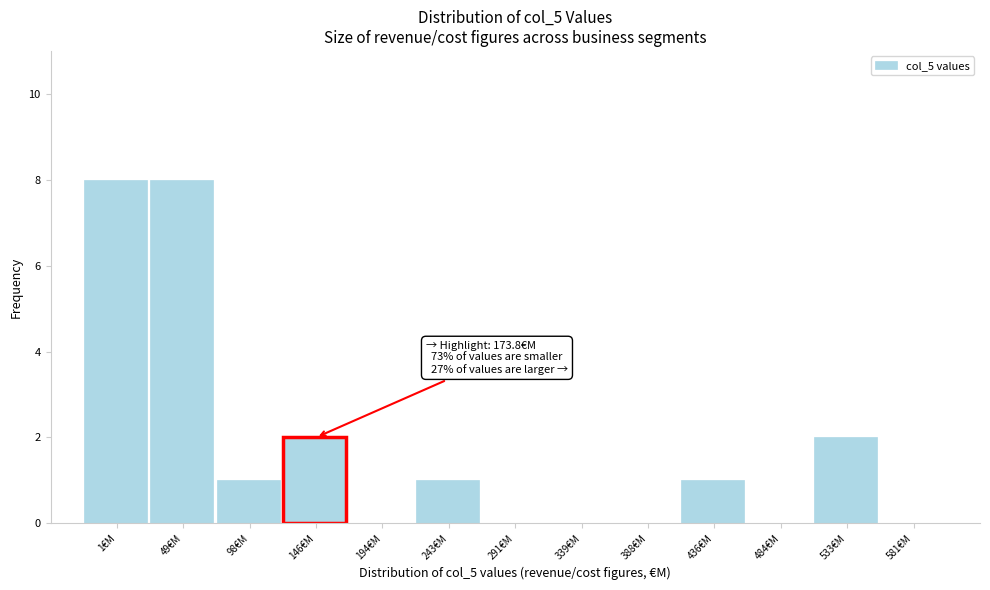

Reading left to right, extract all data points from this chart.

1€M=8	49€M=8	98€M=1	146€M=2	194€M=0	243€M=1	291€M=0	339€M=0	388€M=0	436€M=1	484€M=0	533€M=2	581€M=0